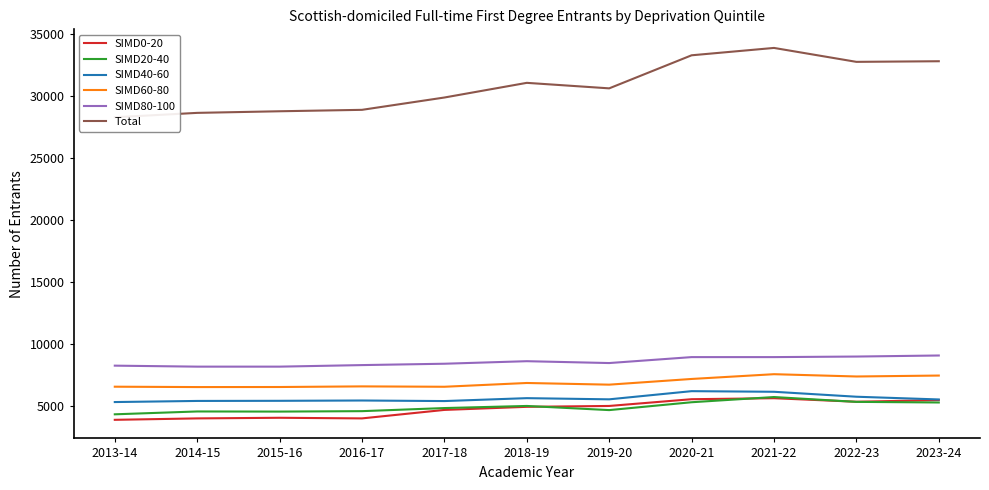

What is the average value of the SIMD20-40 series?

4891